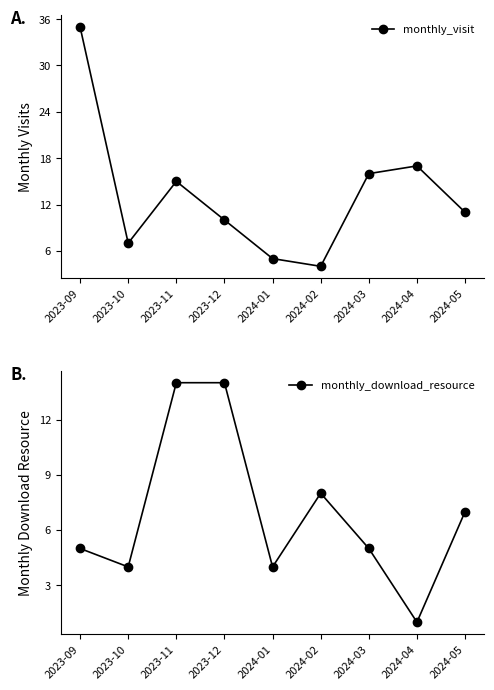

What is the value of the monthly_visit point at the 2nd from the left?

7